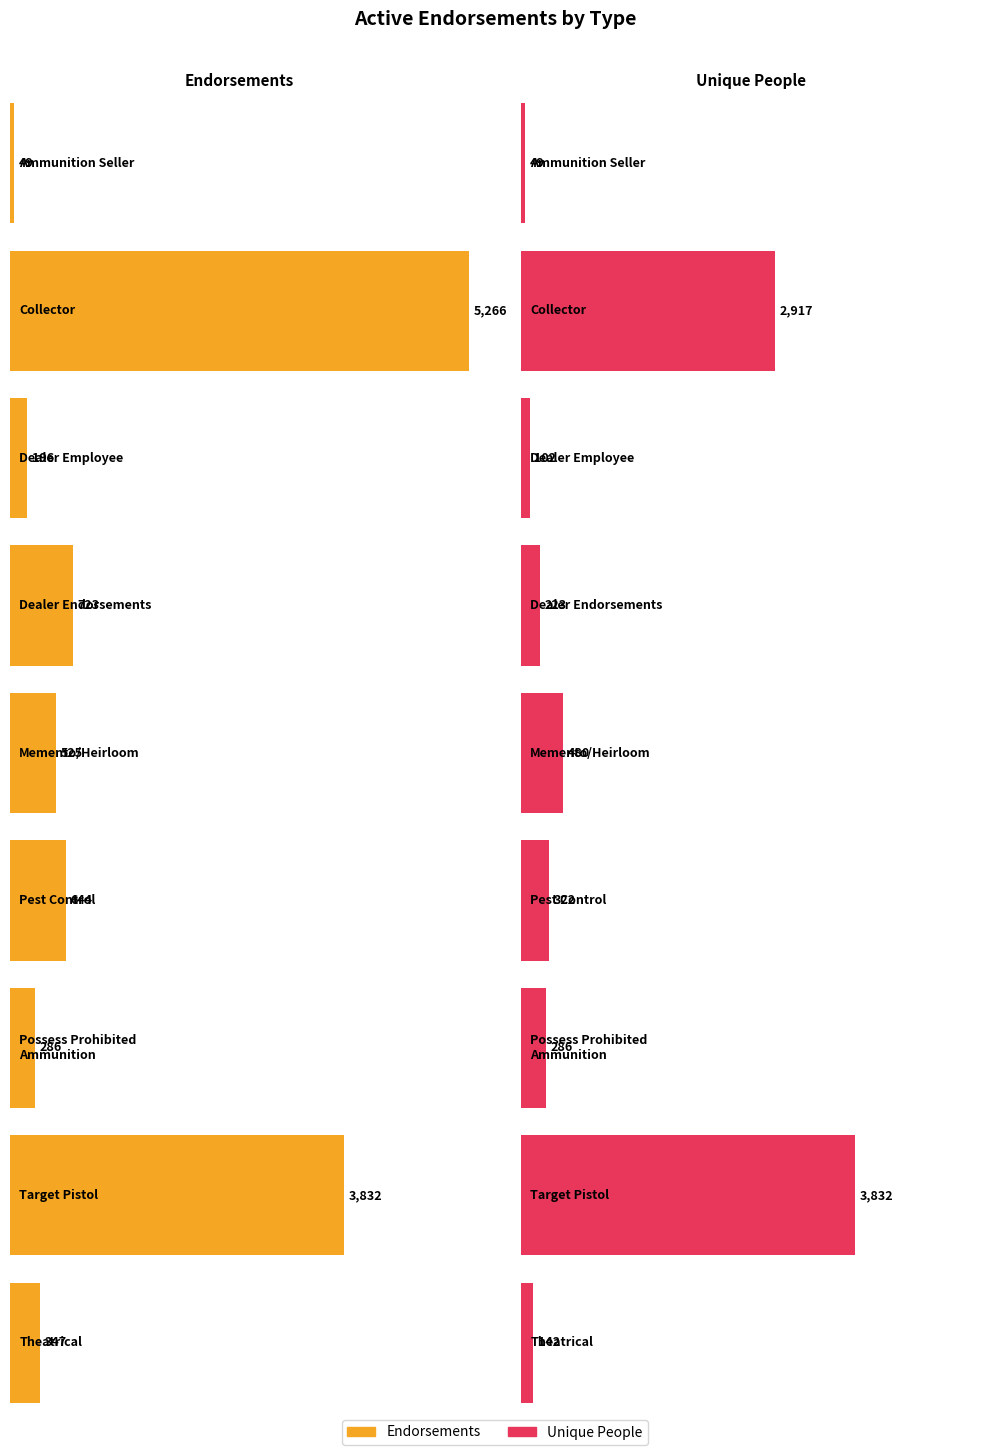

What position from the right is Collector?

8